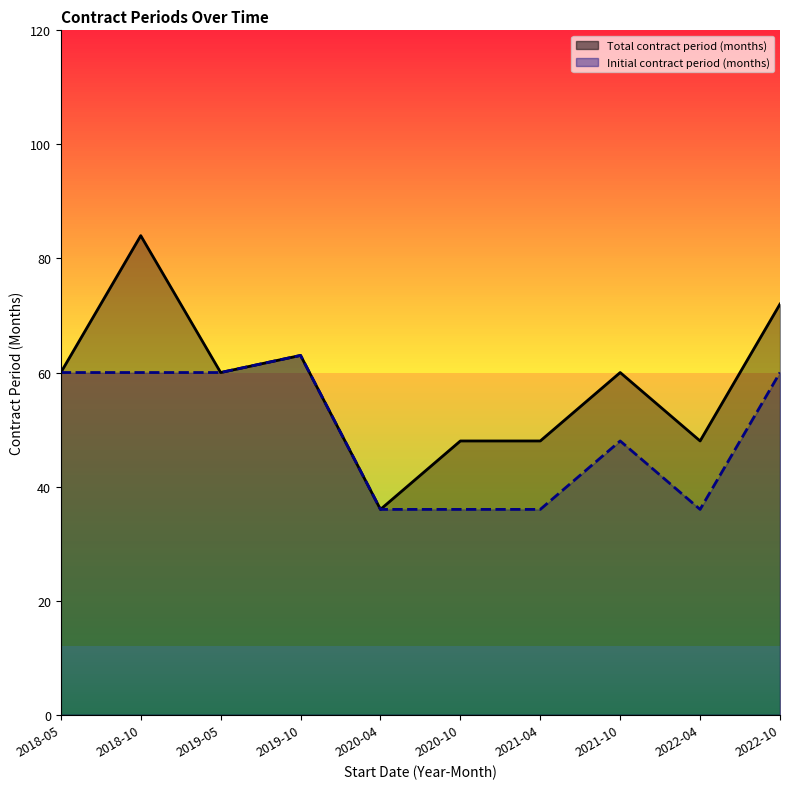

True or false: Initial contract period (months) has more than 0 interior local peaks.

True